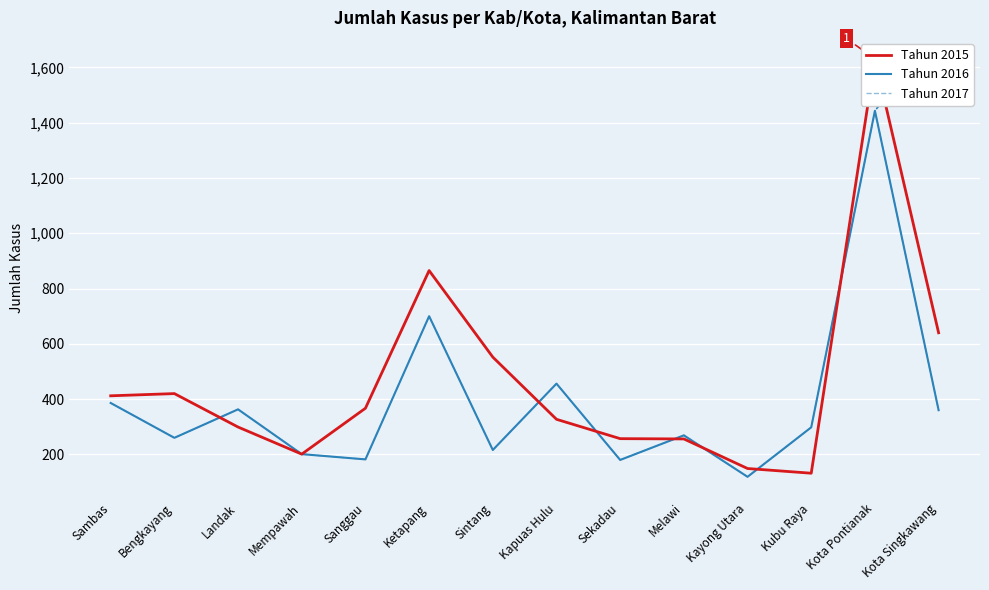

What are all the series names shown in the legend?

Tahun 2015, Tahun 2016, Tahun 2017